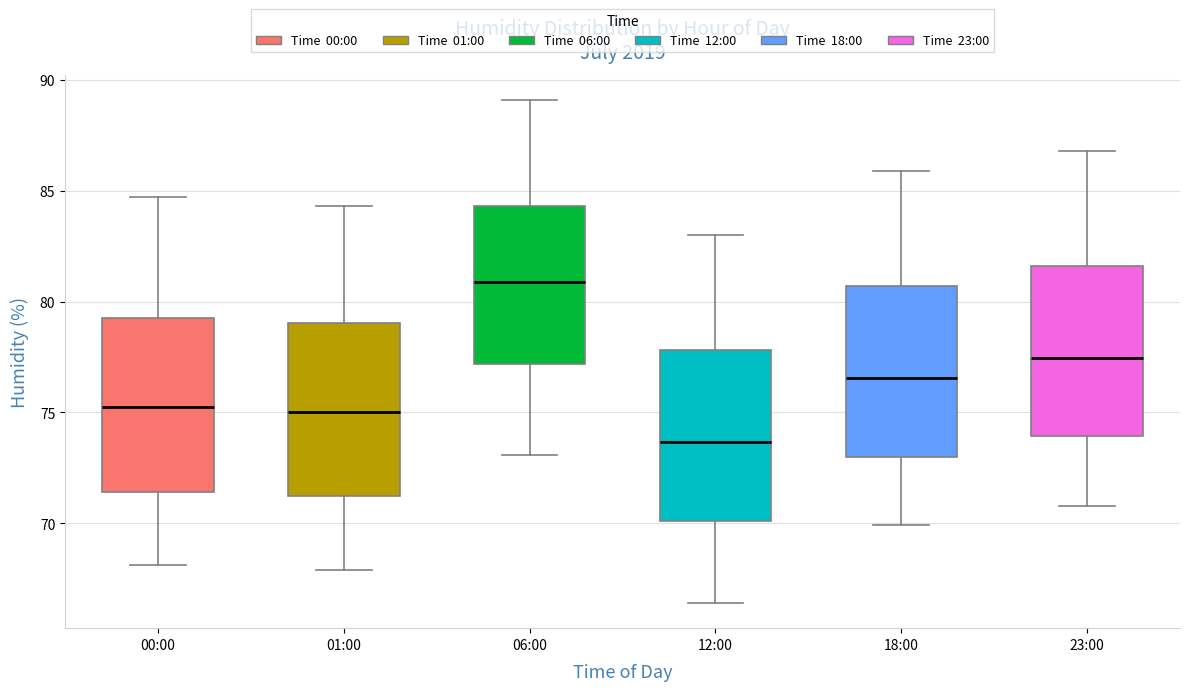

Where is the lower edge of the box for 06:00 on the y-axis? The values are not printed on the chart, so give them approximately, as read against the axis.

77.0